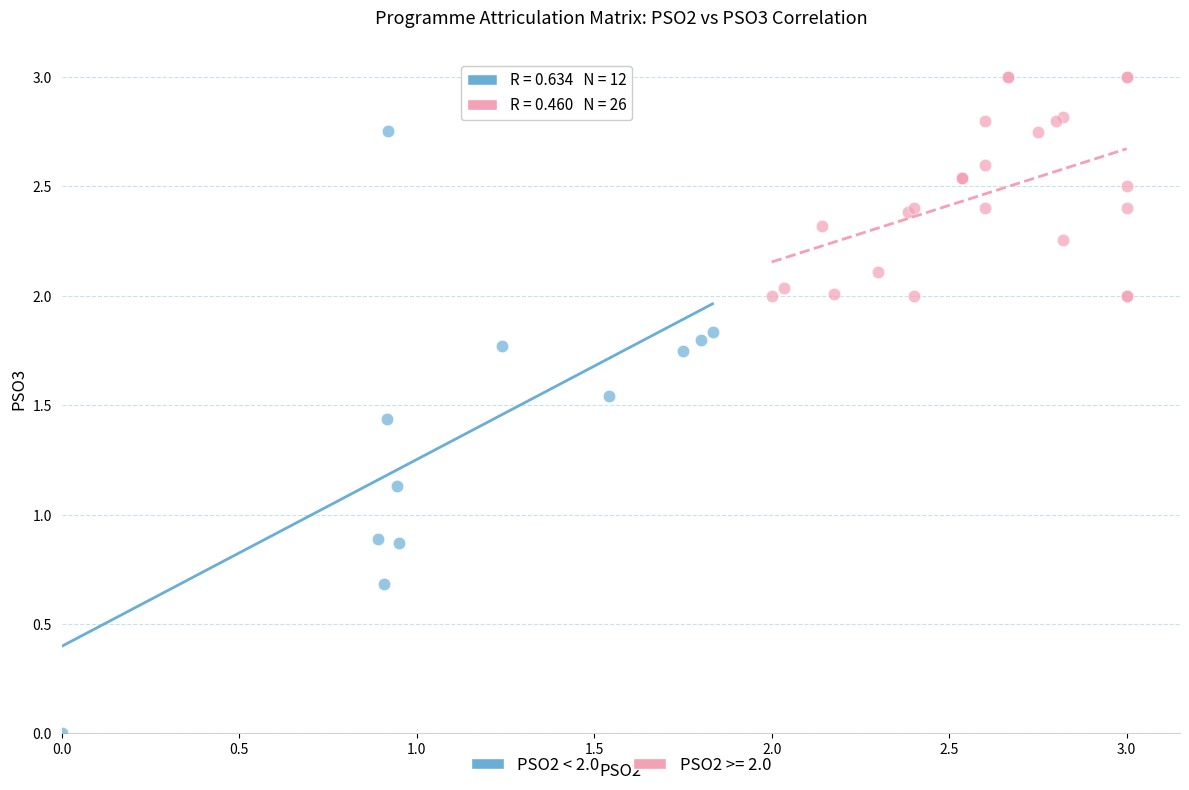

Which series reaches the maximum Y coordinate?

PSO2 >= 2.0